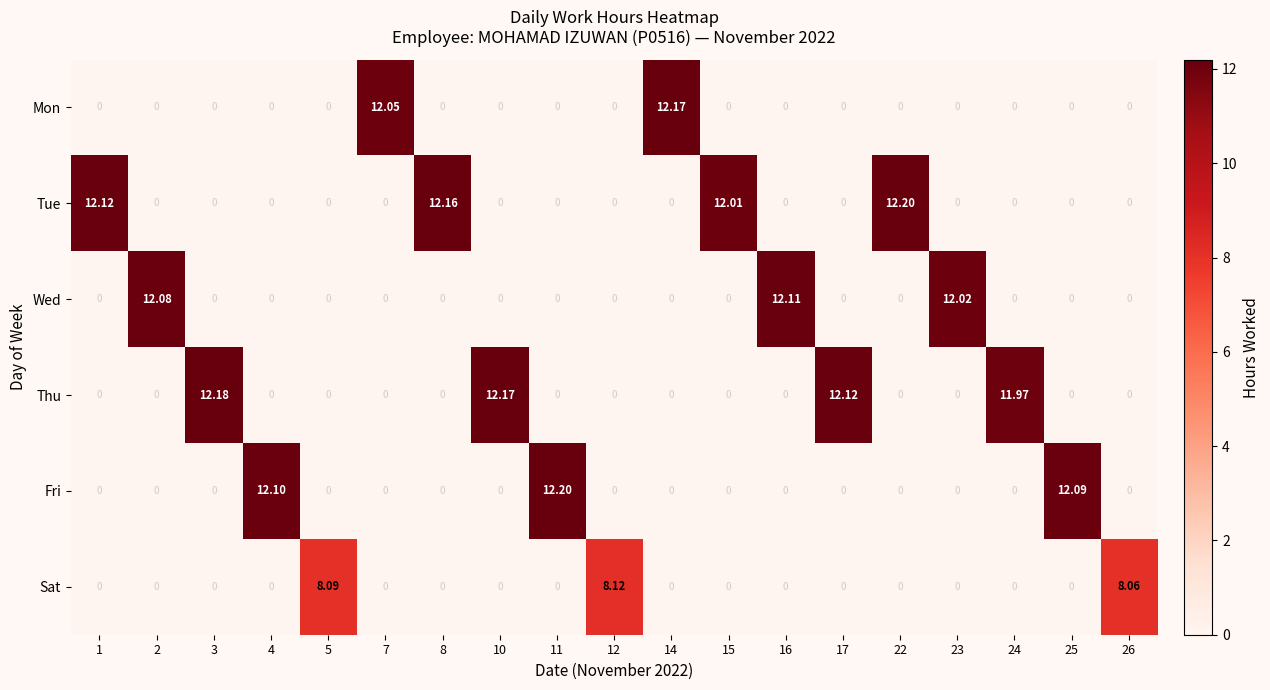

Is the value of Fri at 11 greater than the value of Mon at 17?

Yes